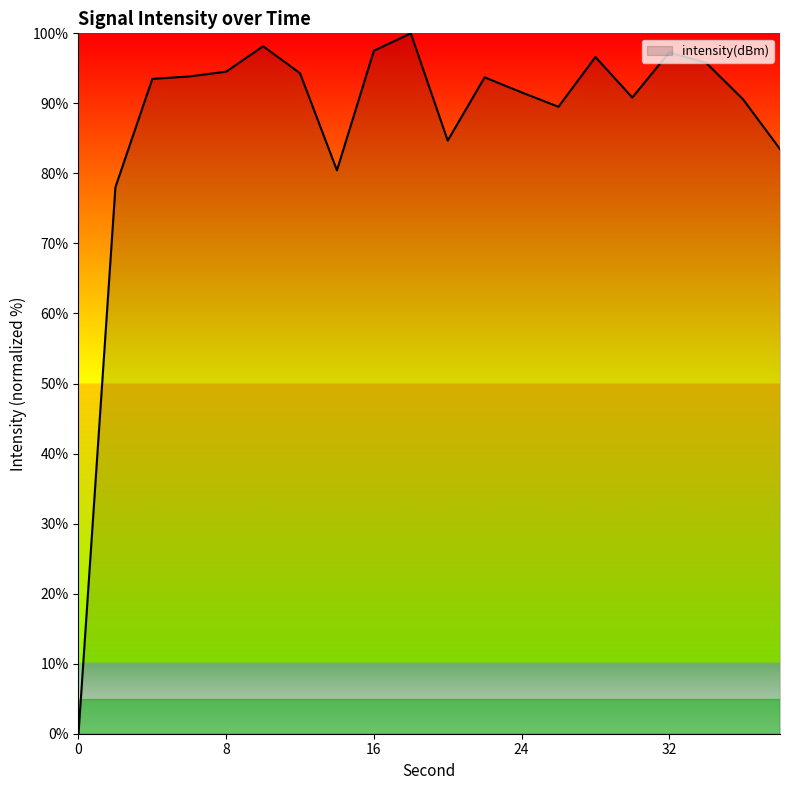

Does the chart have visible grid lines?

No